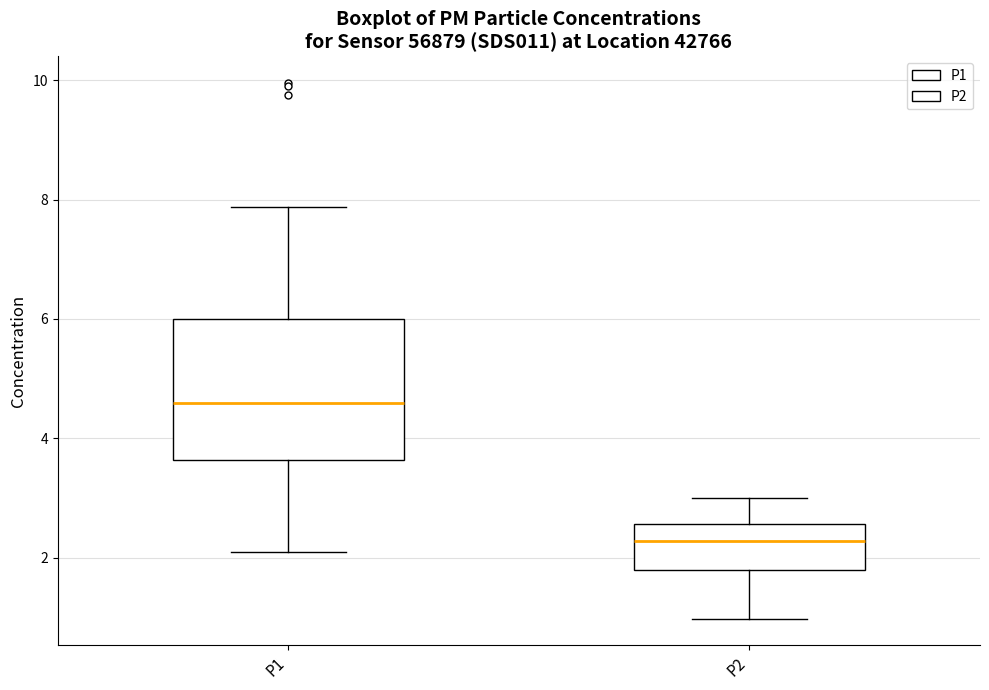

Reading left to right, transcribe this box plot: for each box, give where its median line is, the range the box spans, and where its two whiskers end, as read against the y-axis. The values are not printed on the chart, so give them approximately, as read against the axis.

P1: median 4.6, box 3.6 to 6.0, whiskers 2.2 to 7.8
P2: median 2.2, box 1.8 to 2.6, whiskers 1.0 to 3.0